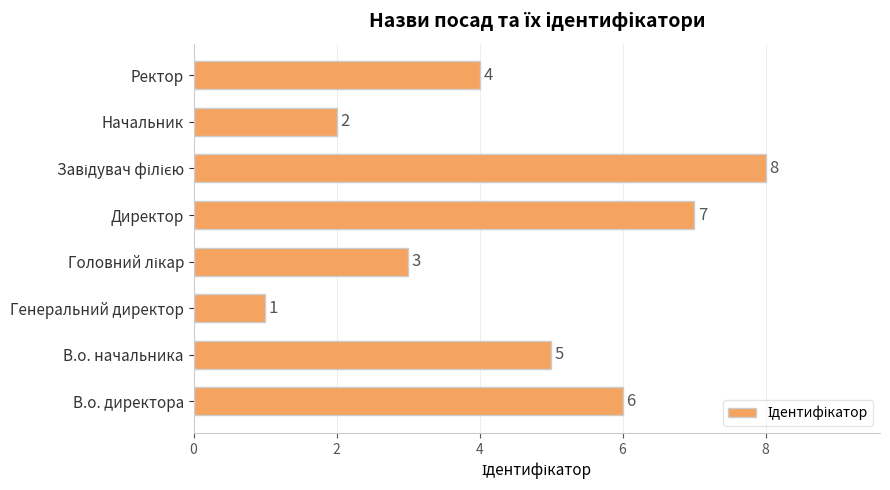

Which has a higher value, В.о. директора or Начальник?

В.о. директора